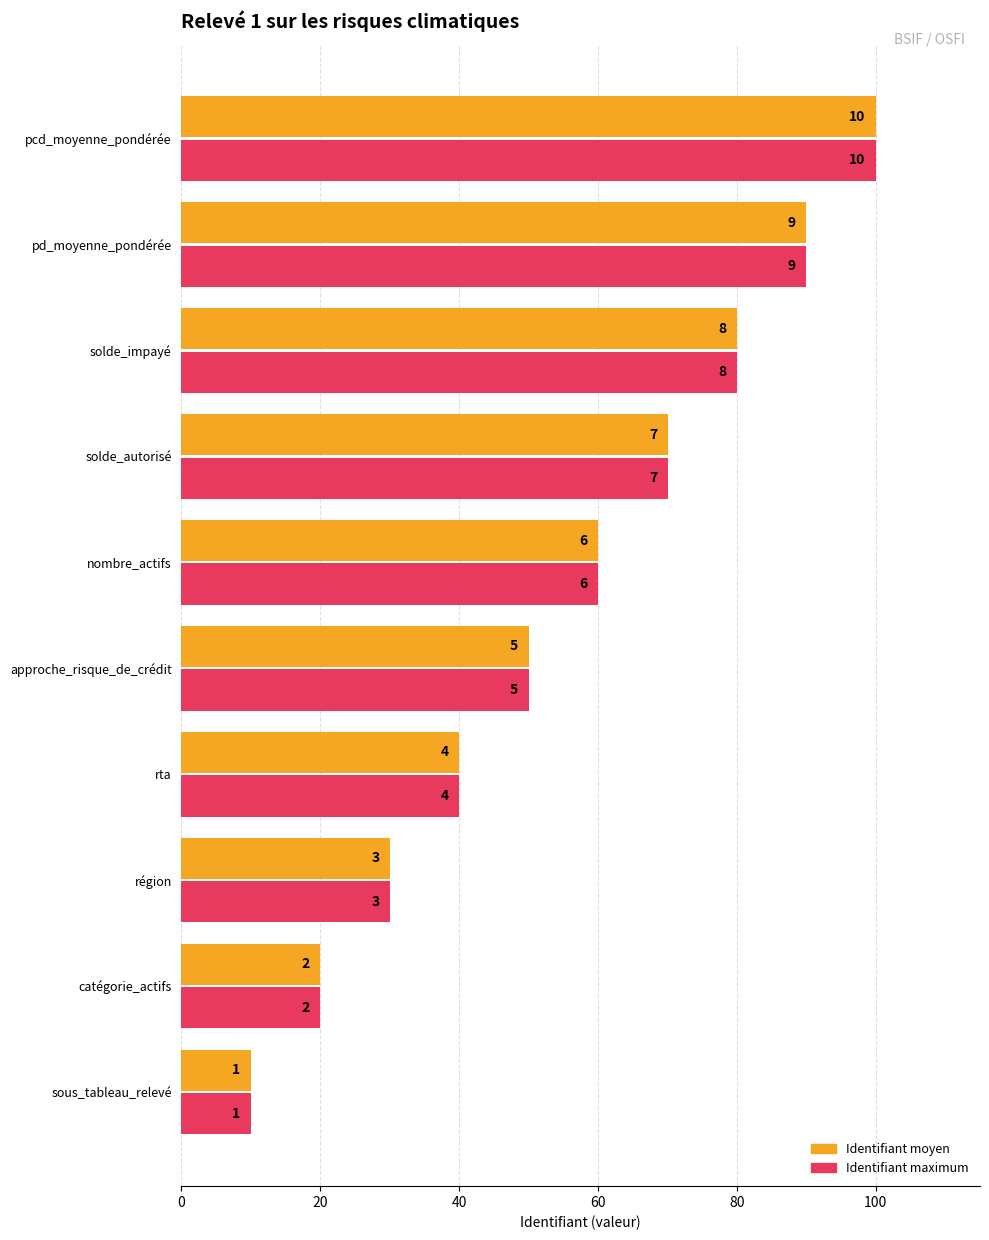

What are all the series names shown in the legend?

Identifiant moyen, Identifiant maximum